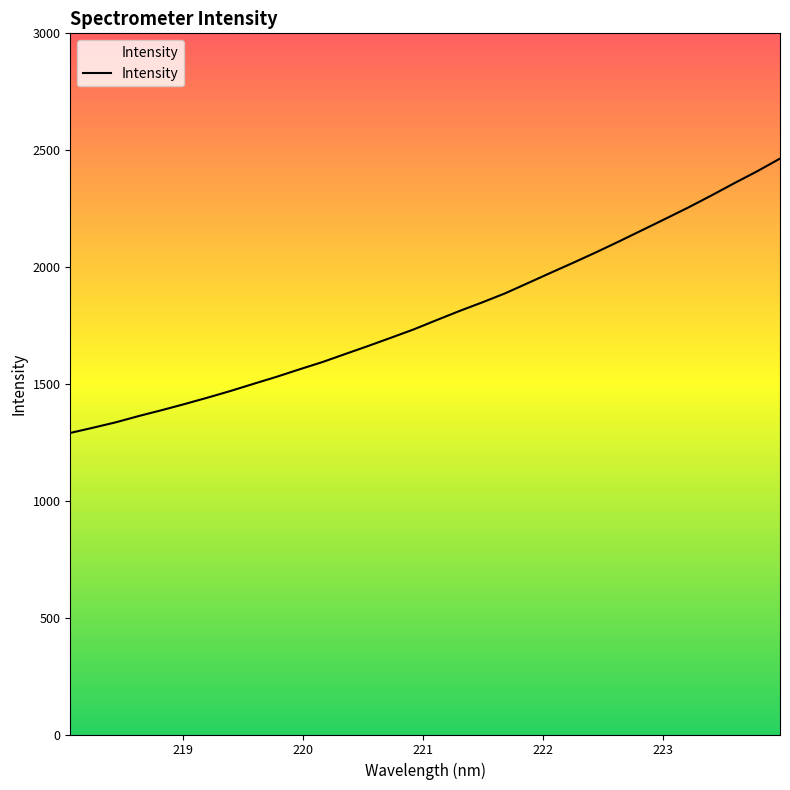

What is the smallest value displayed?

1290.3